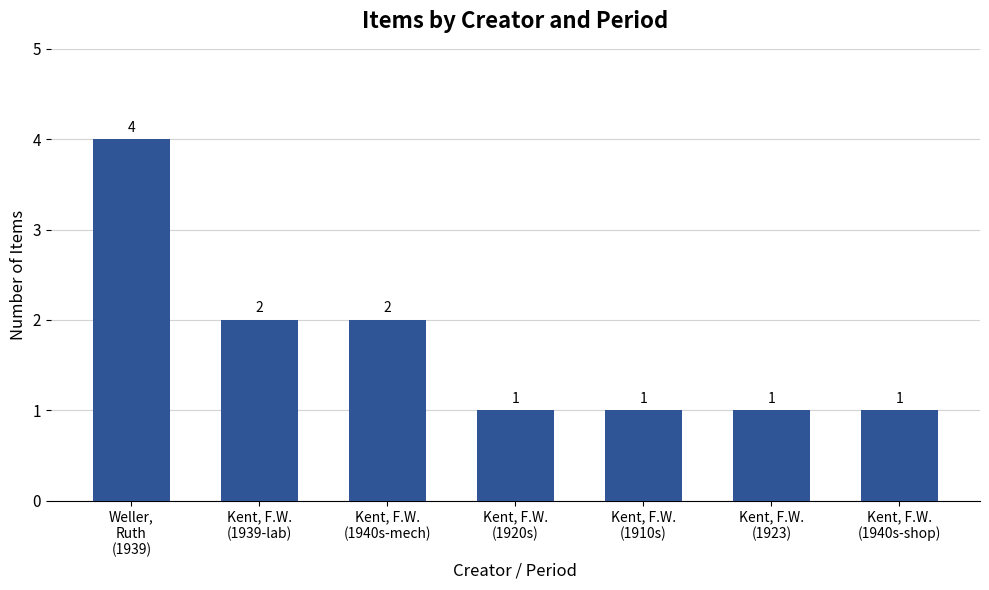

What is the label of the 2nd bar from the right?

Kent, F.W.
(1923)